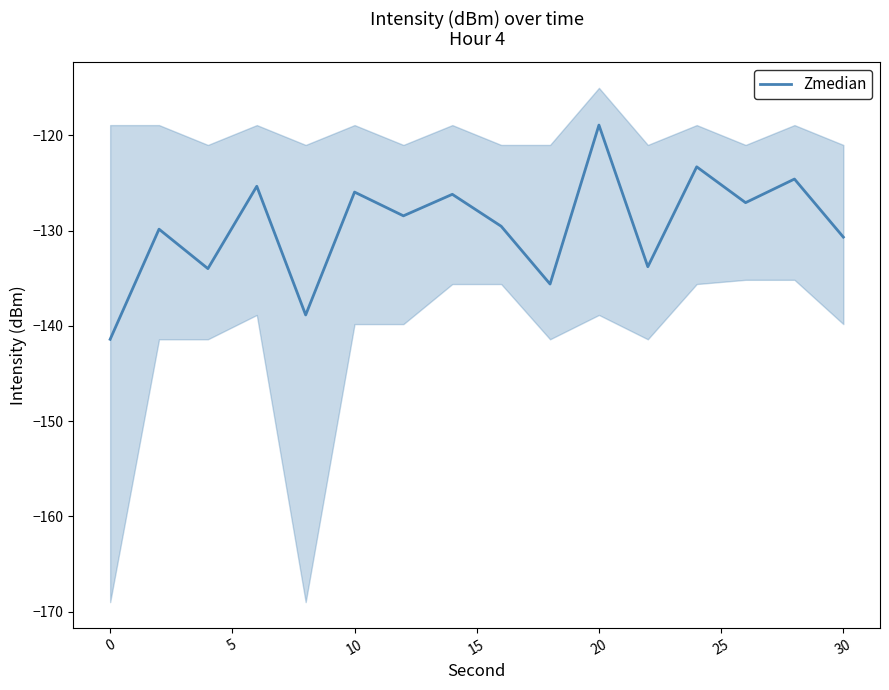

The Zmedian series shows -118.9 at 20. True or false?

True